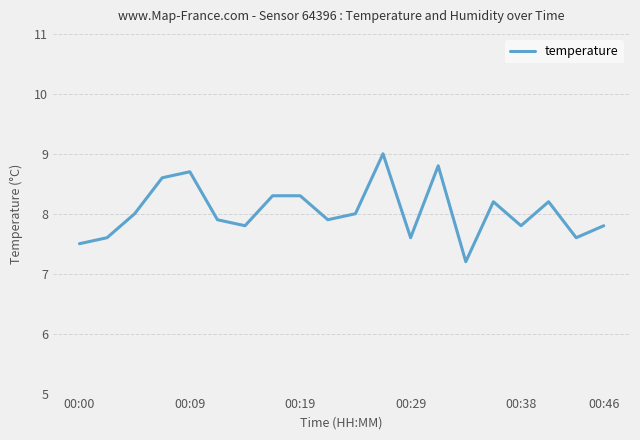

What is the smallest value displayed?

7.2